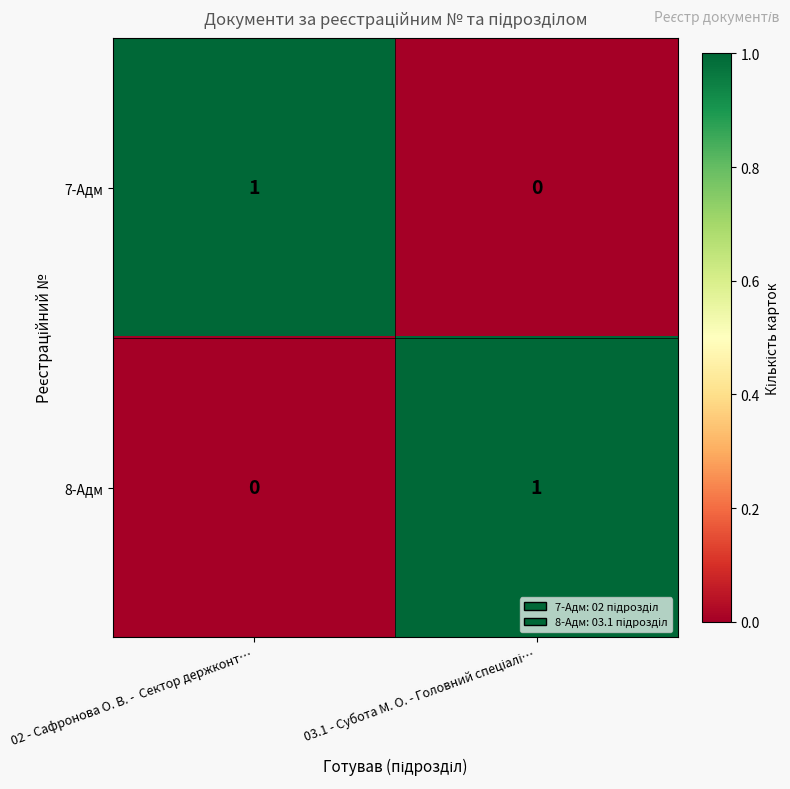

At which label is 8-Адм closest to 0?

02 - Сафронова О. В. -  Сектор держконт…